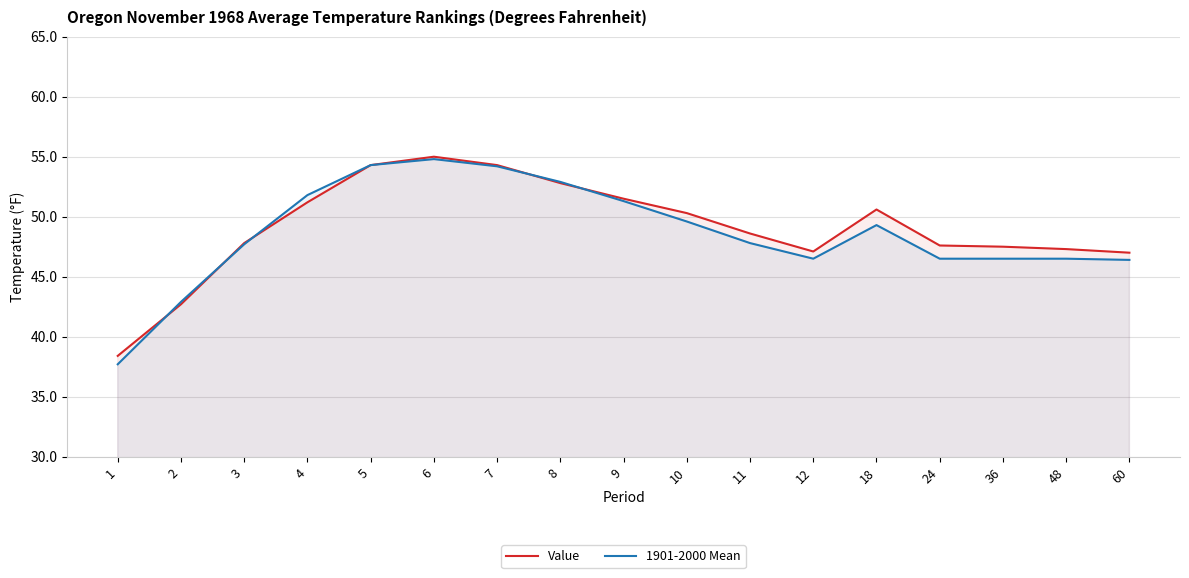

Rank the series at 12 from lowest to highest value.

1901-2000 Mean, Value